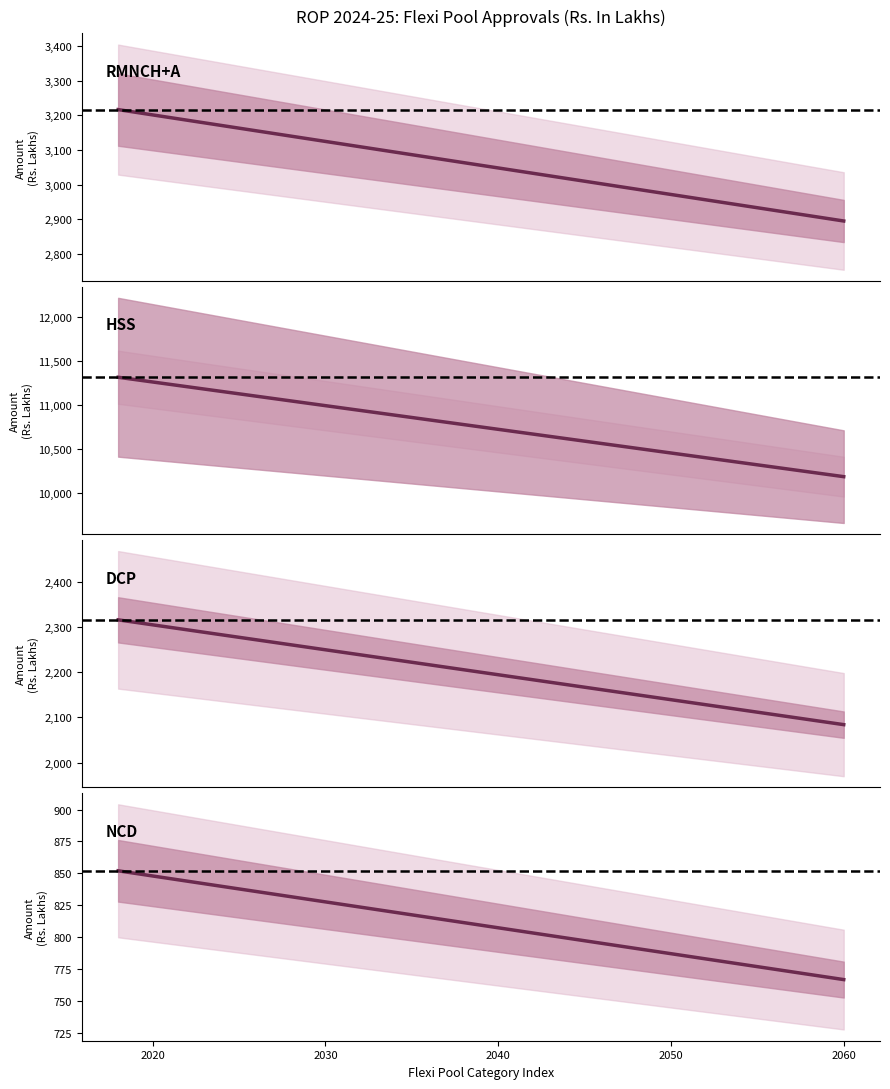

How many values in the DCP series exceed 2199?

3